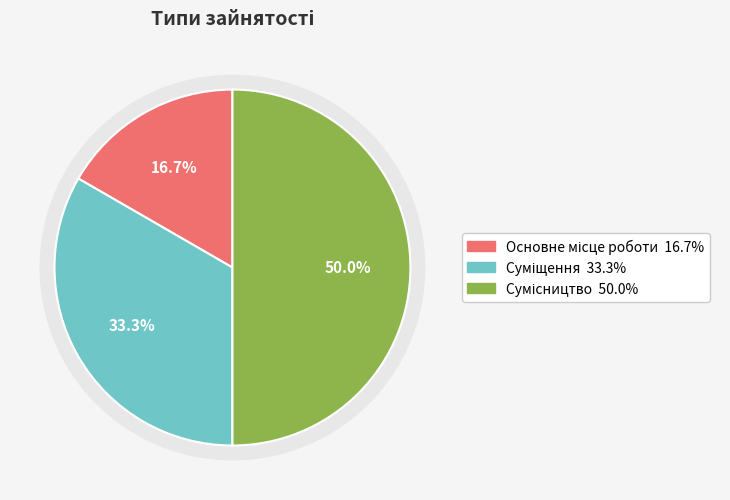

Is it true that Суміщення is 46% of the pie?

False